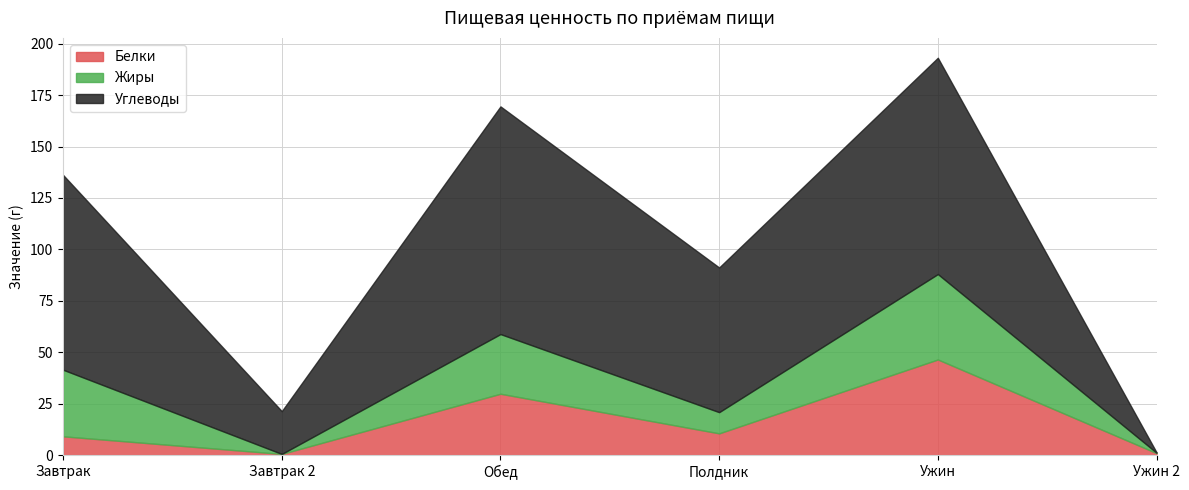

Does the chart have visible grid lines?

Yes